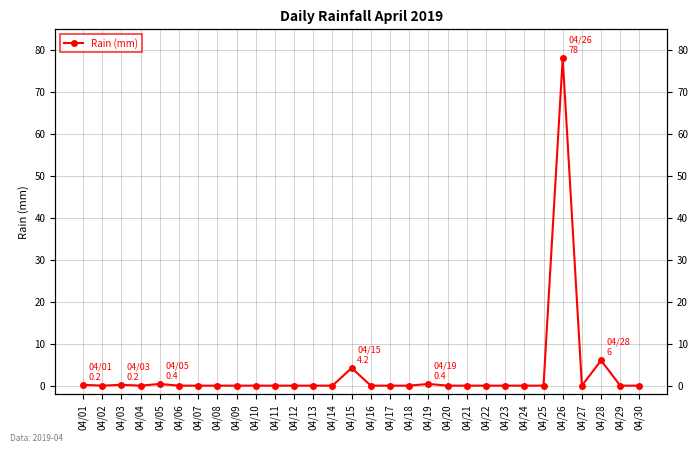

How many positive values are there?

7